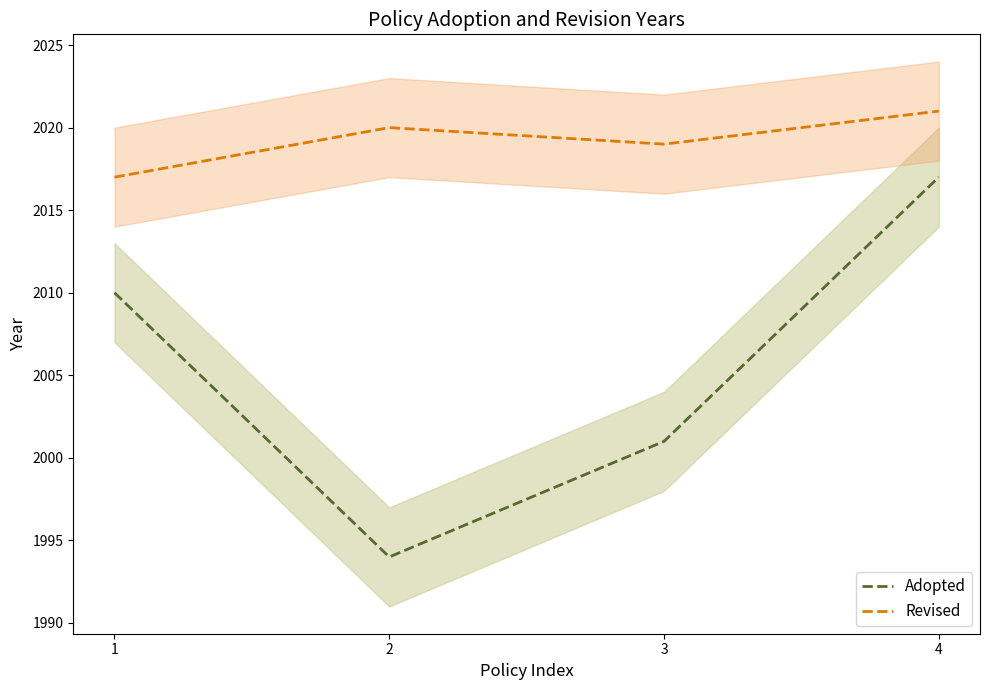

What is the value of the Revised point at the 2nd from the left?

2020